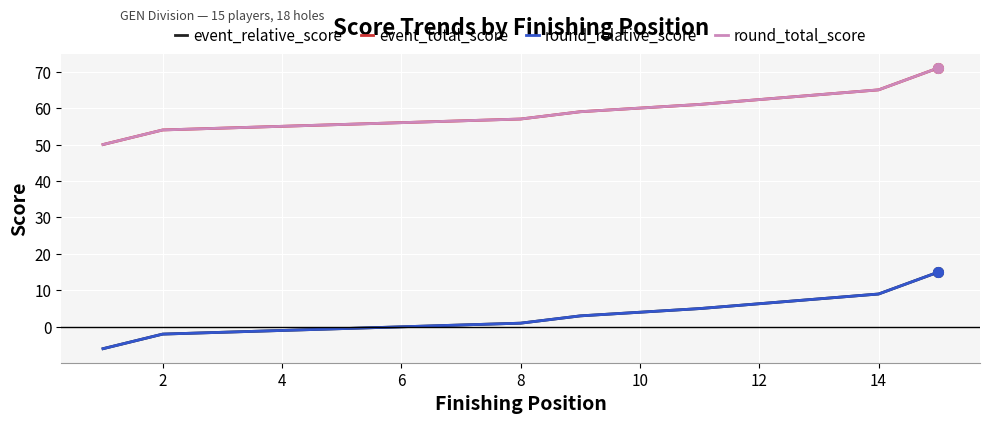

Which series has the widest spread of values?

event_relative_score